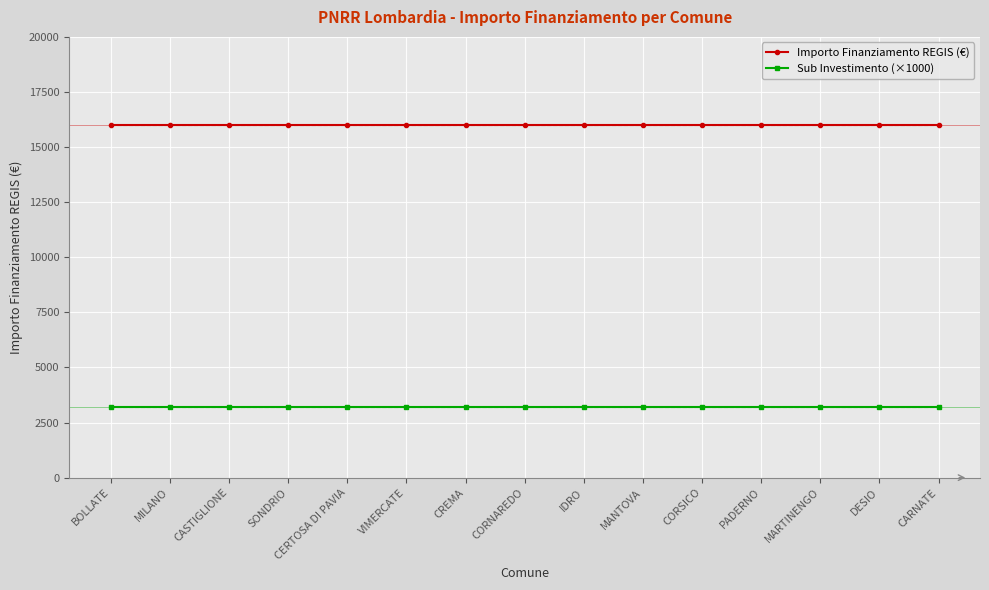

Is the value of Sub Investimento (×1000) at BOLLATE greater than the value of Importo Finanziamento REGIS (€) at MILANO?

No